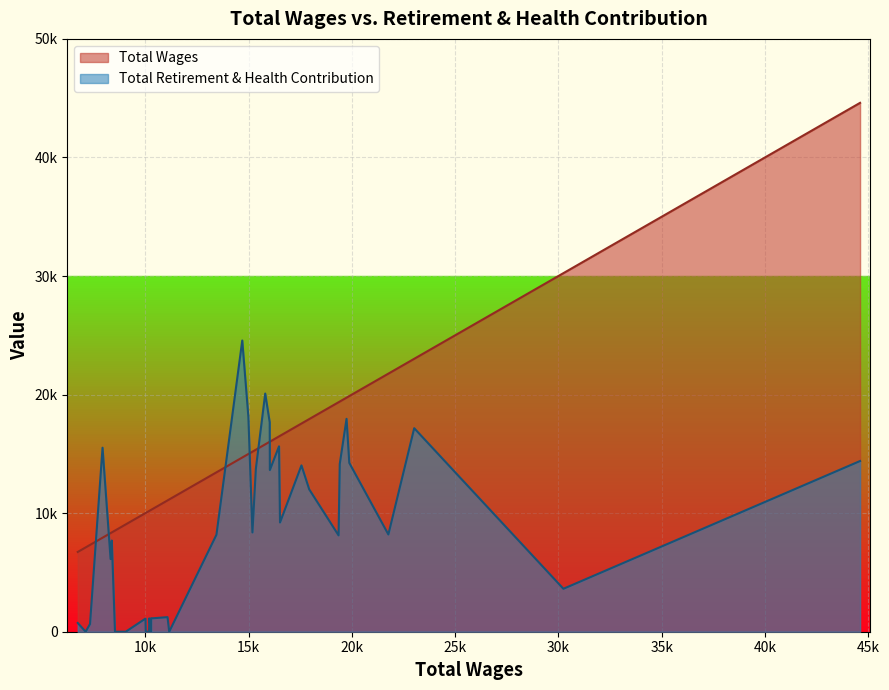

What are all the series names shown in the legend?

Total Wages, Total Retirement & Health Contribution